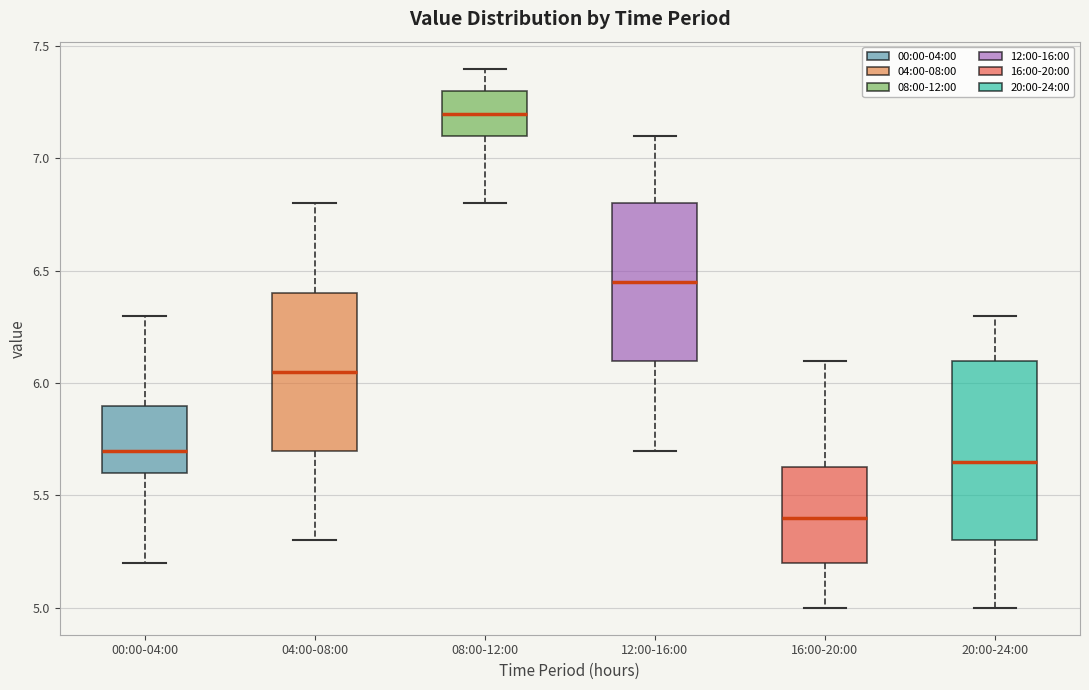

Where does the upper whisker of the box for 16:00-20:00 end on the y-axis? The values are not printed on the chart, so give them approximately, as read against the axis.

6.10